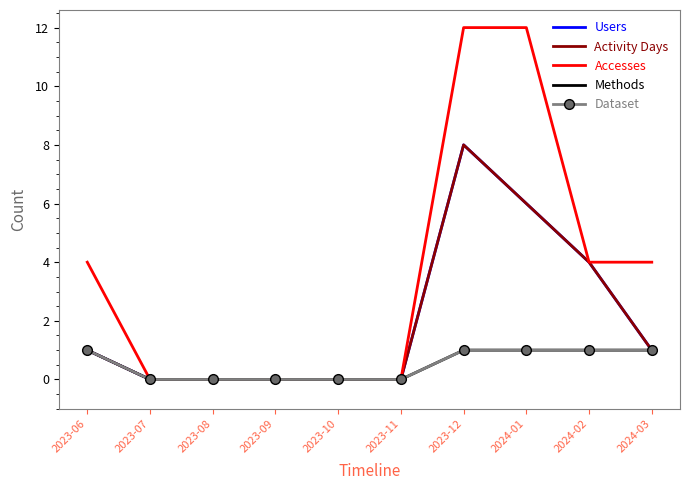

How many data points does each series have?

10